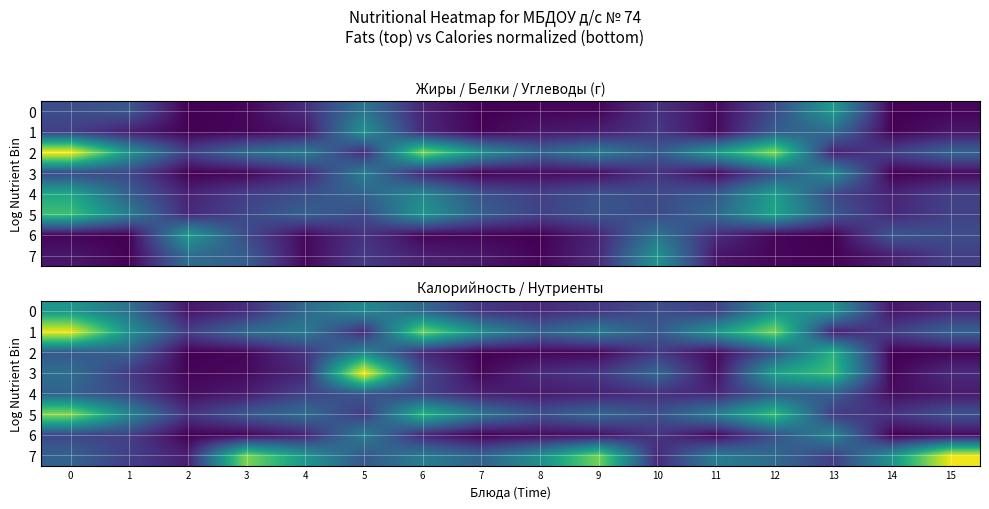

Rank the categories by 7 value from highest to lowest.

15, 3, 9, 4, 14, 8, 6, 11, 12, 0, 7, 5, 1, 13, 10, 2